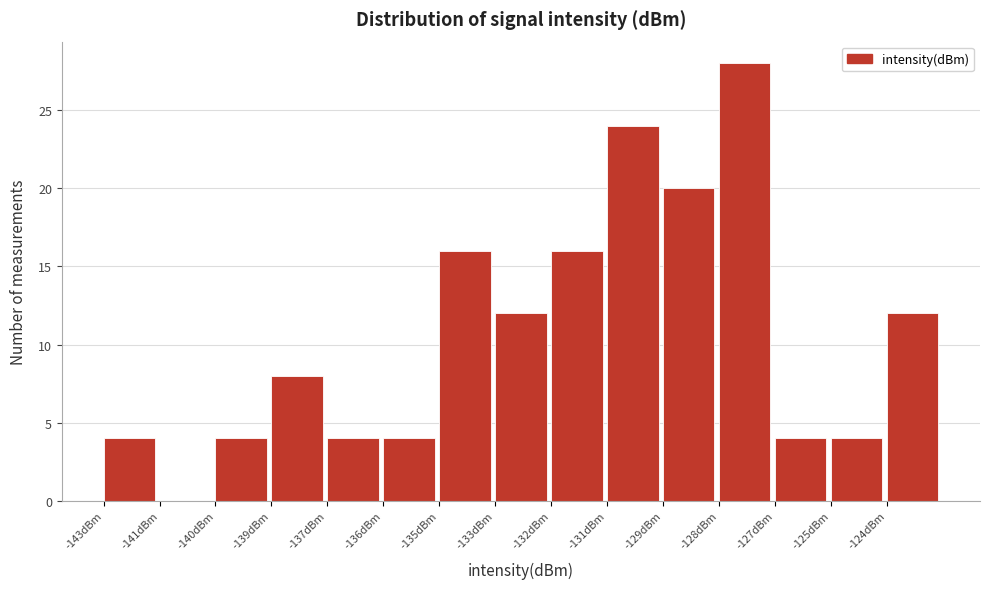

Reading right to left, extract all data points from this chart.

-124dBm=12	-125dBm=4	-127dBm=4	-128dBm=28	-129dBm=20	-131dBm=24	-132dBm=16	-133dBm=12	-135dBm=16	-136dBm=4	-137dBm=4	-139dBm=8	-140dBm=4	-141dBm=0	-143dBm=4